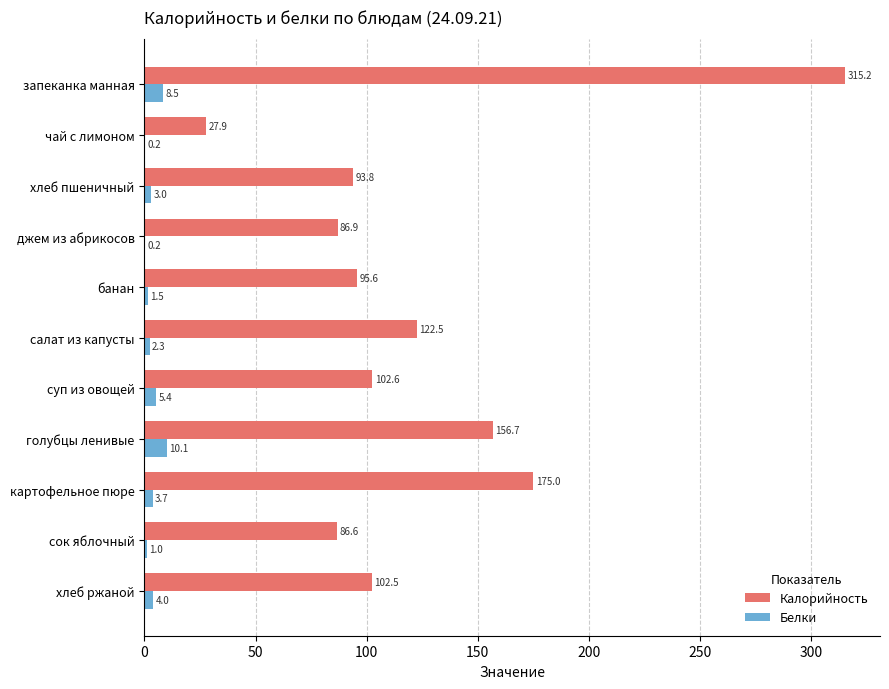

At which label does Калорийность reach its peak?

запеканка манная